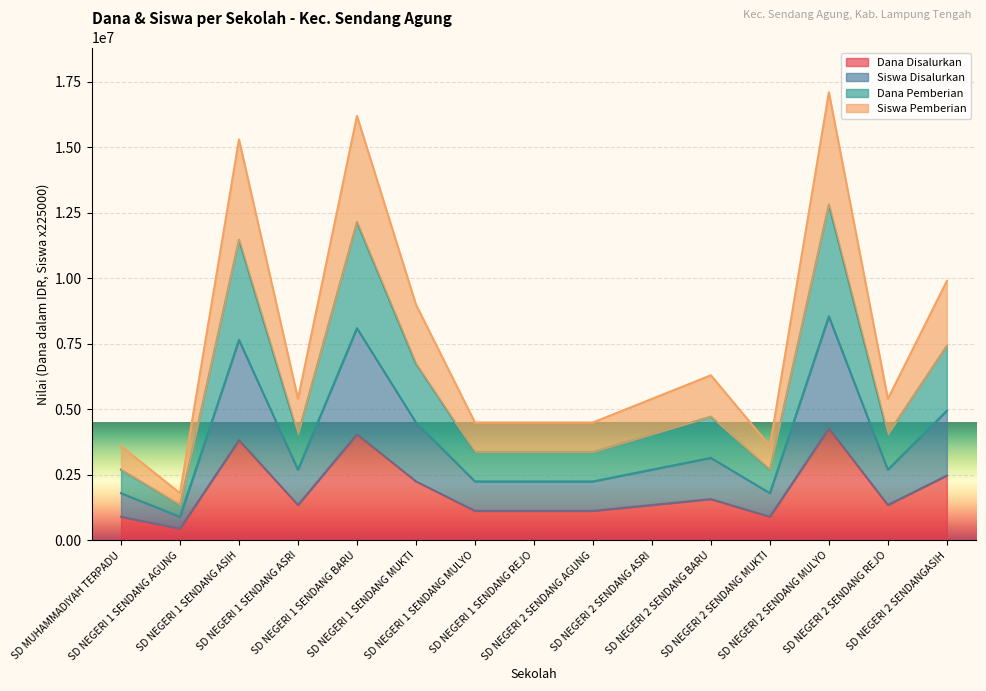

Is the value of Siswa Disalurkan at SD NEGERI 2 SENDANG BARU greater than the value of Dana Disalurkan at SD NEGERI 1 SENDANG BARU?

No